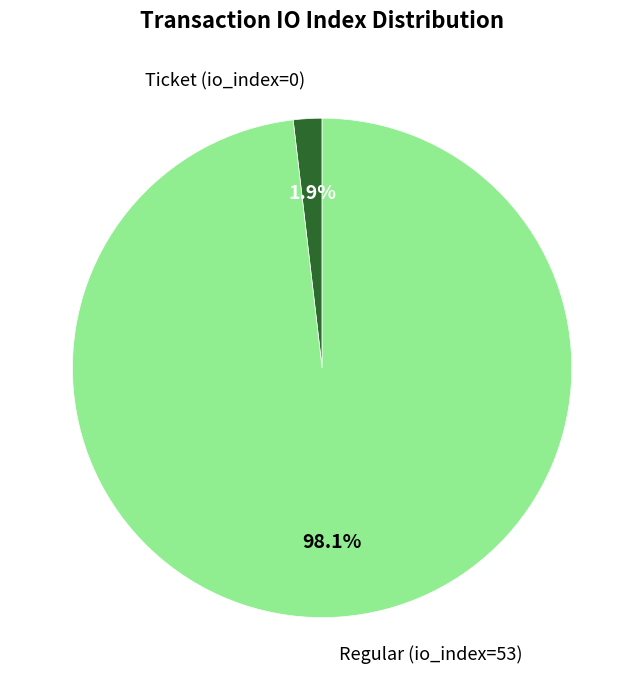

How many slices are in this pie chart?

2